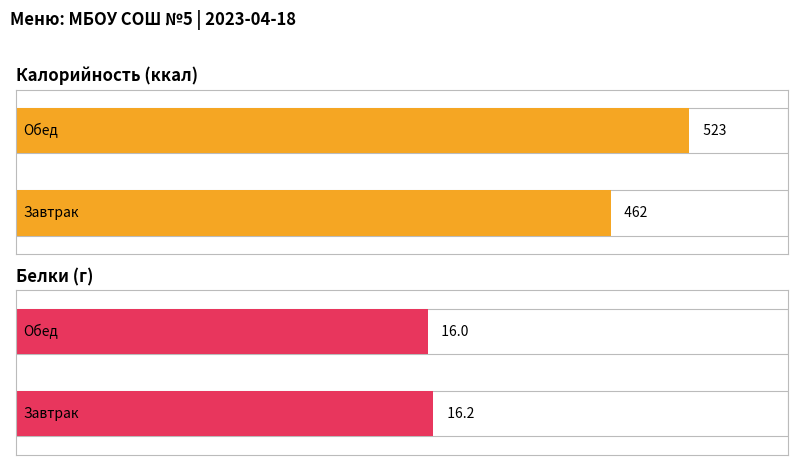

What is the total value across all series at Завтрак?

478.2